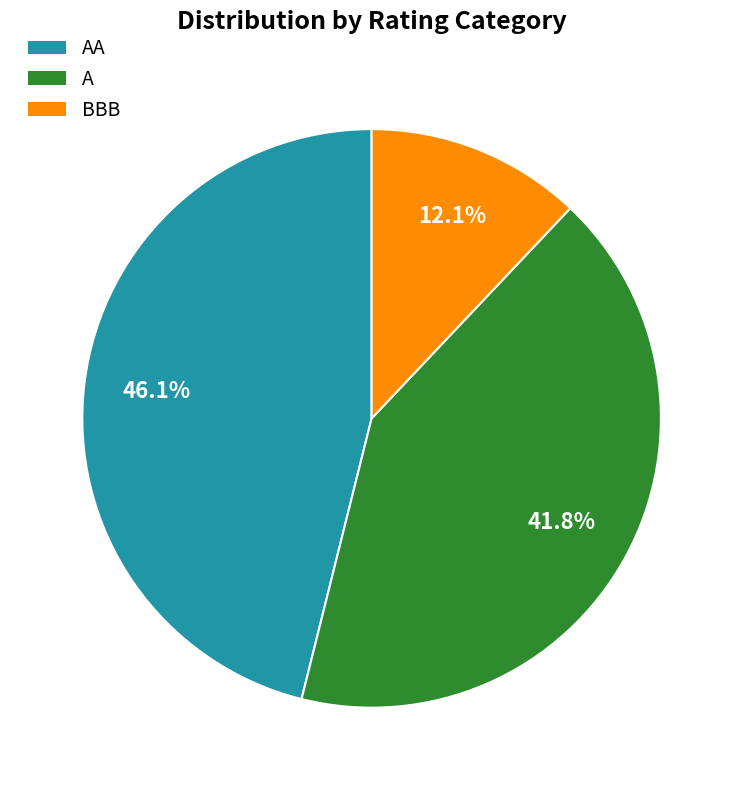

Which category has the biggest portion of the pie?

AA